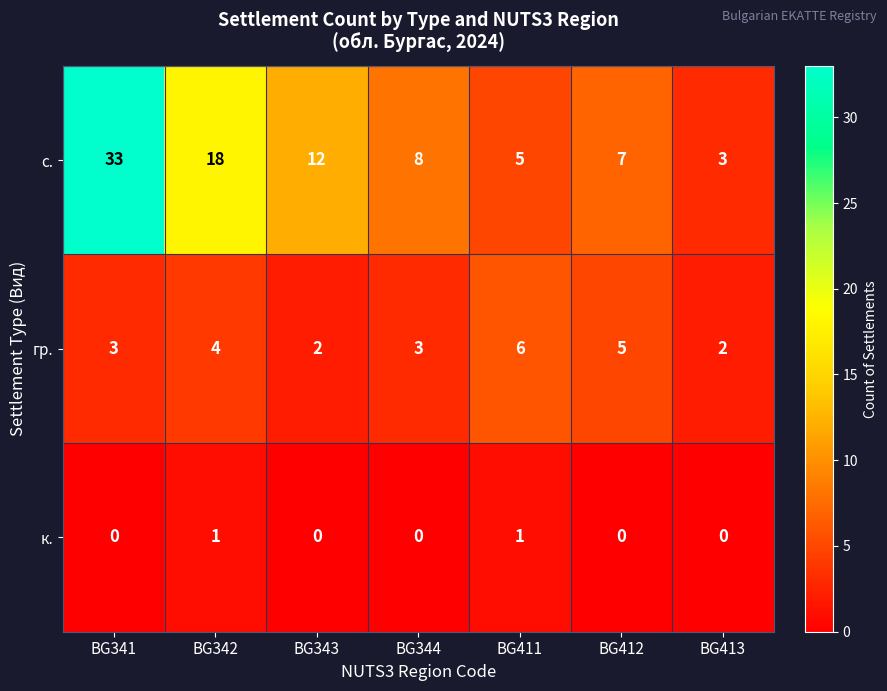

How many data points does each series have?

7